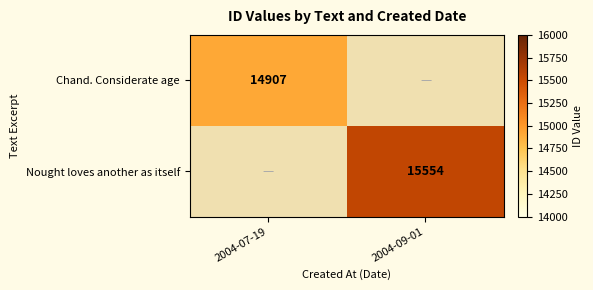

The Nought loves another as itself series shows 21712 at 2004-09-01. True or false?

False